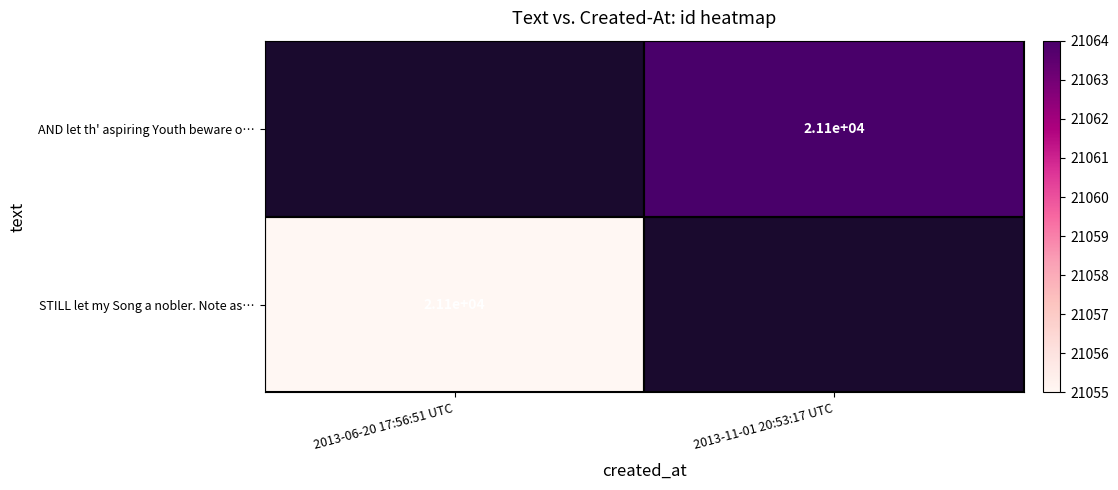

The AND let th' aspiring Youth beware o… series shows 21100 at 2013-11-01 20:53:17 UTC. True or false?

True